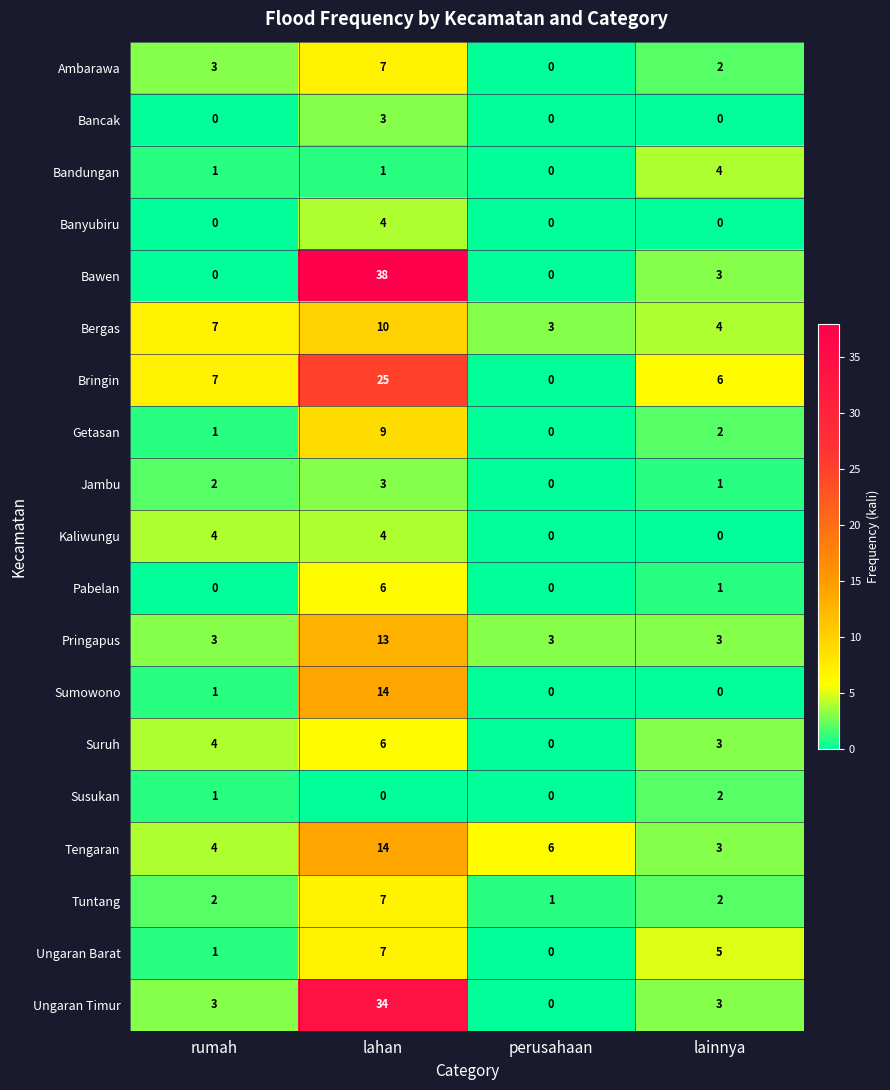

Count the number of categories in the chart.

4